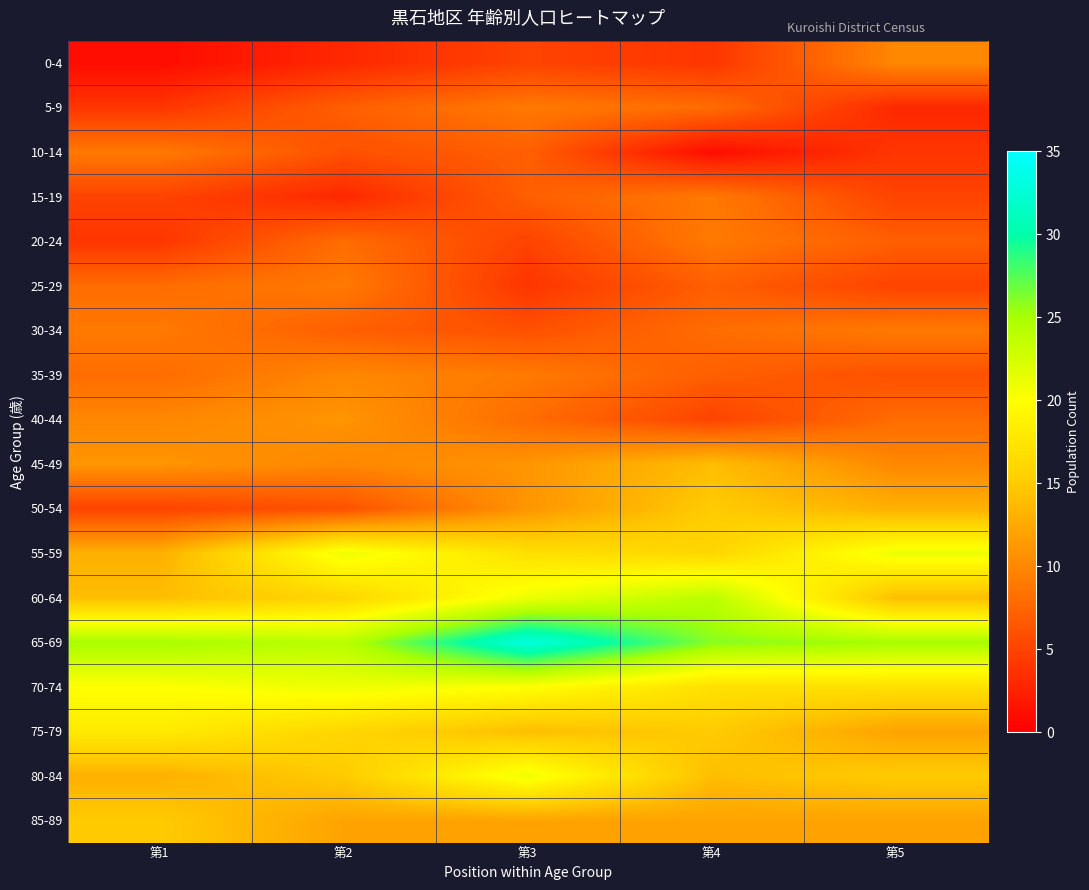

At which category is the sum across all series the highest?

第3